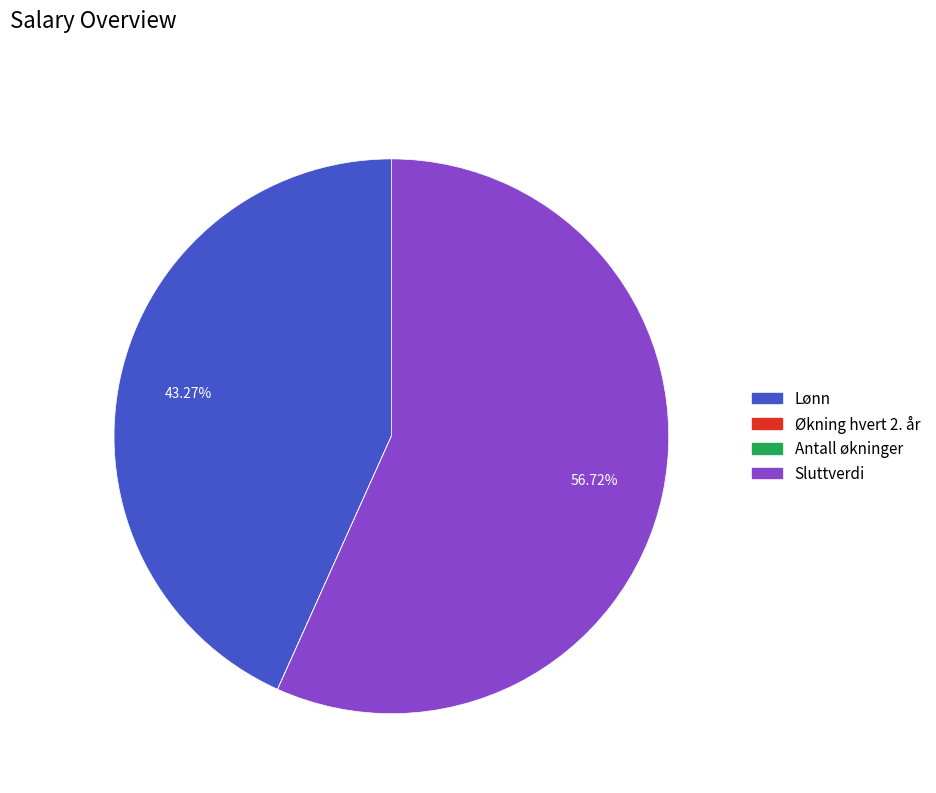

To the nearest percent, what is the average slice percentage?

25%